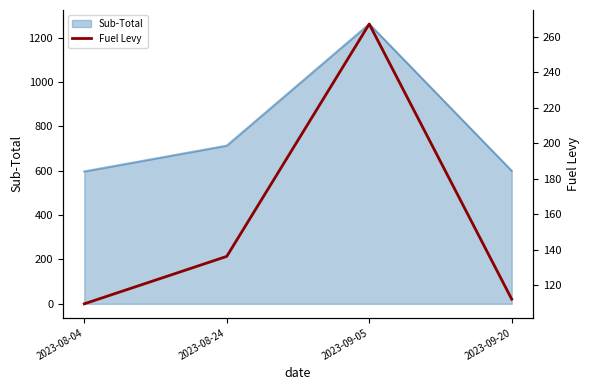

List the labels in order of value, largest first.

2023-09-05, 2023-08-24, 2023-09-20, 2023-08-04